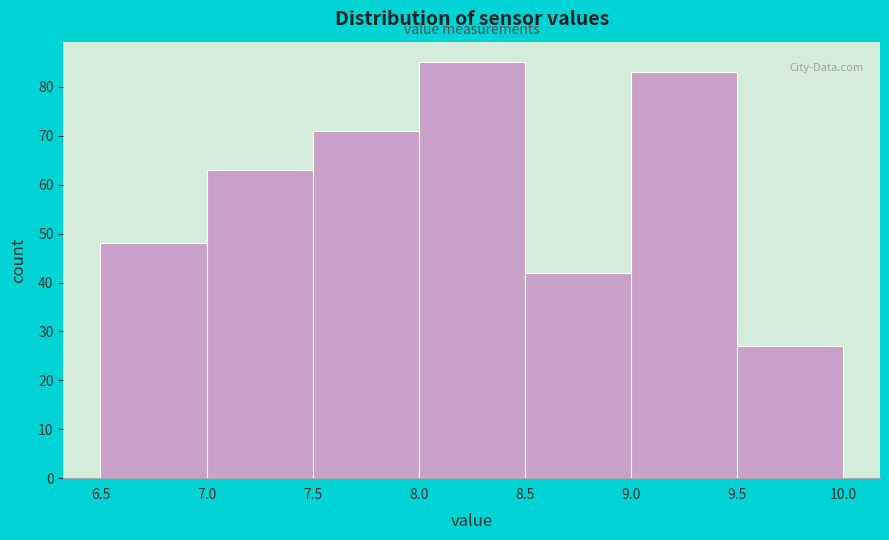

Reading left to right, list every bar in this chart as the range it spans on the x-axis followed by its height. The values are not printed on the chart, so give them approximately, as read against the axis.

6.5 to 7.0: 48
7.0 to 7.5: 63
7.5 to 8.0: 71
8.0 to 8.5: 85
8.5 to 9.0: 42
9.0 to 9.5: 83
9.5 to 10.0: 27